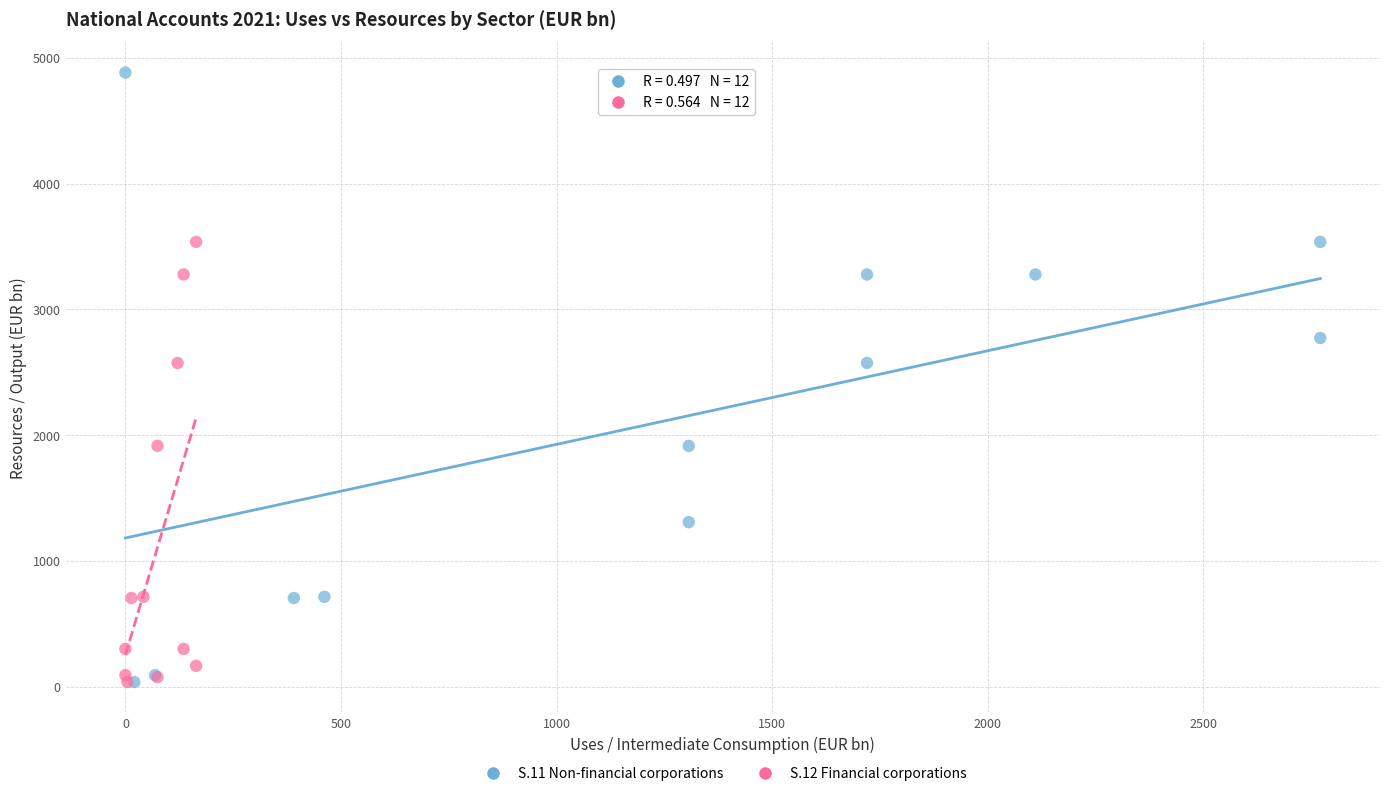

Which series contains the highest Y value?

S.11 Non-financial corporations